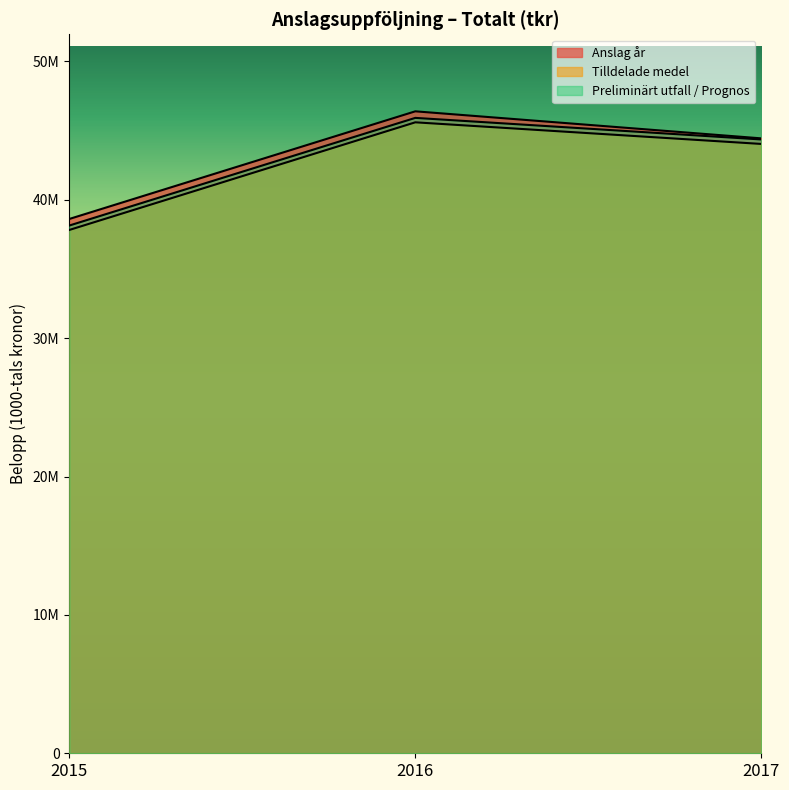

Is it true that Preliminärt utfall / Prognos equals 25368417 at 2015?

False